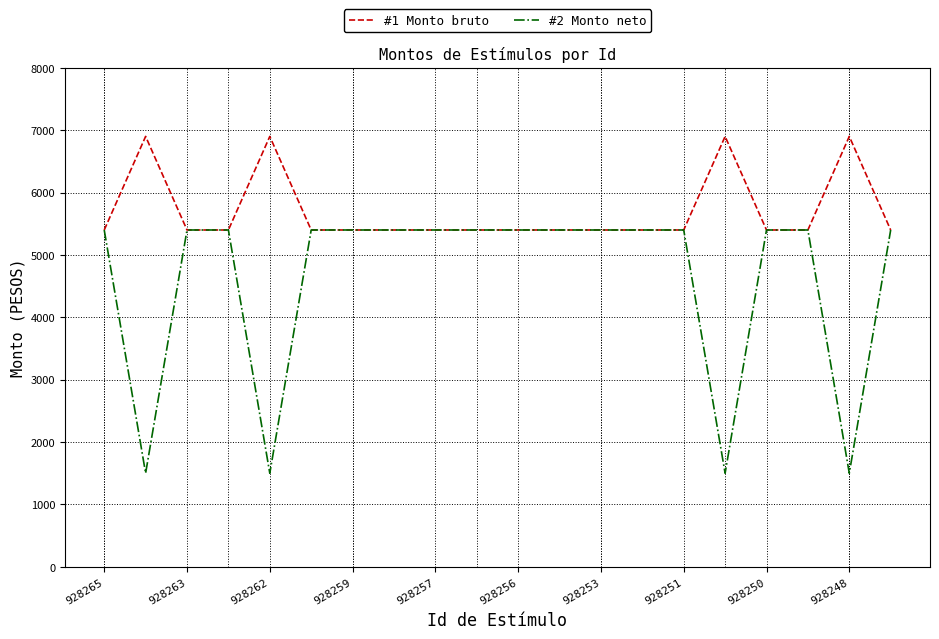

What is the lowest value of the #2 Monto neto series?

1500